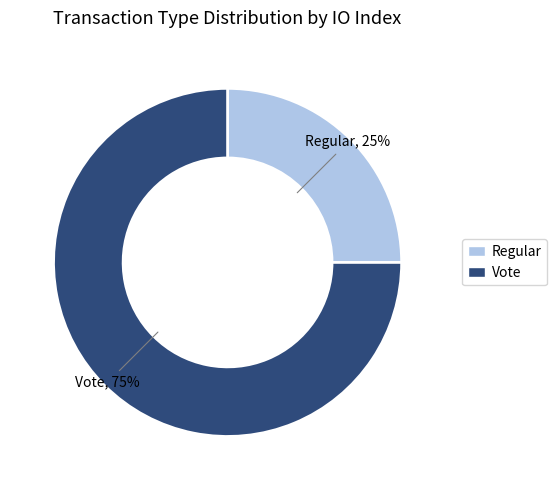

What percentage is the Regular slice, to the nearest percent?

25%